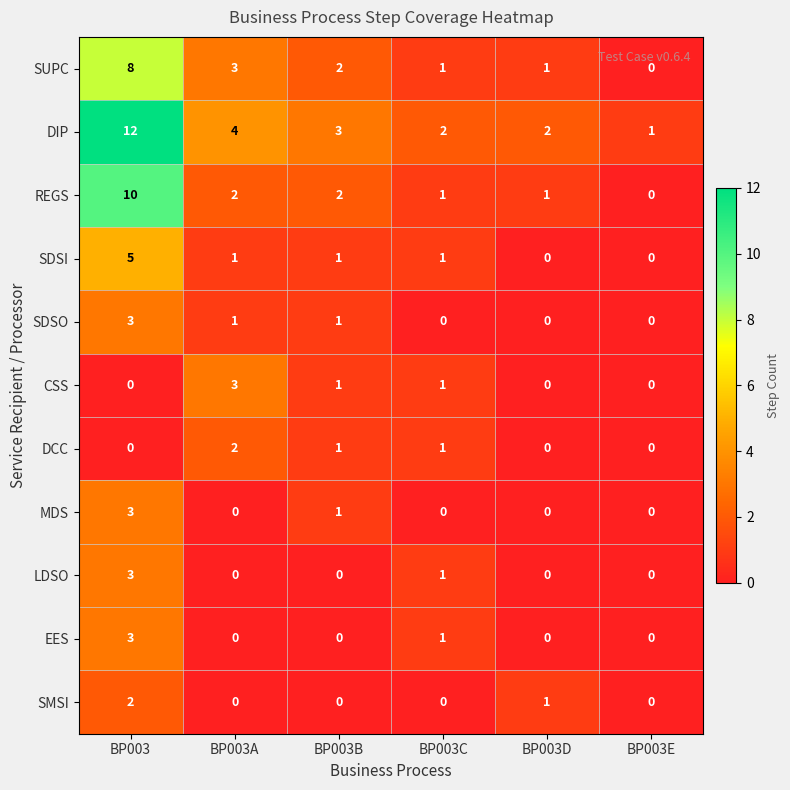

At which category is the sum across all series the highest?

BP003